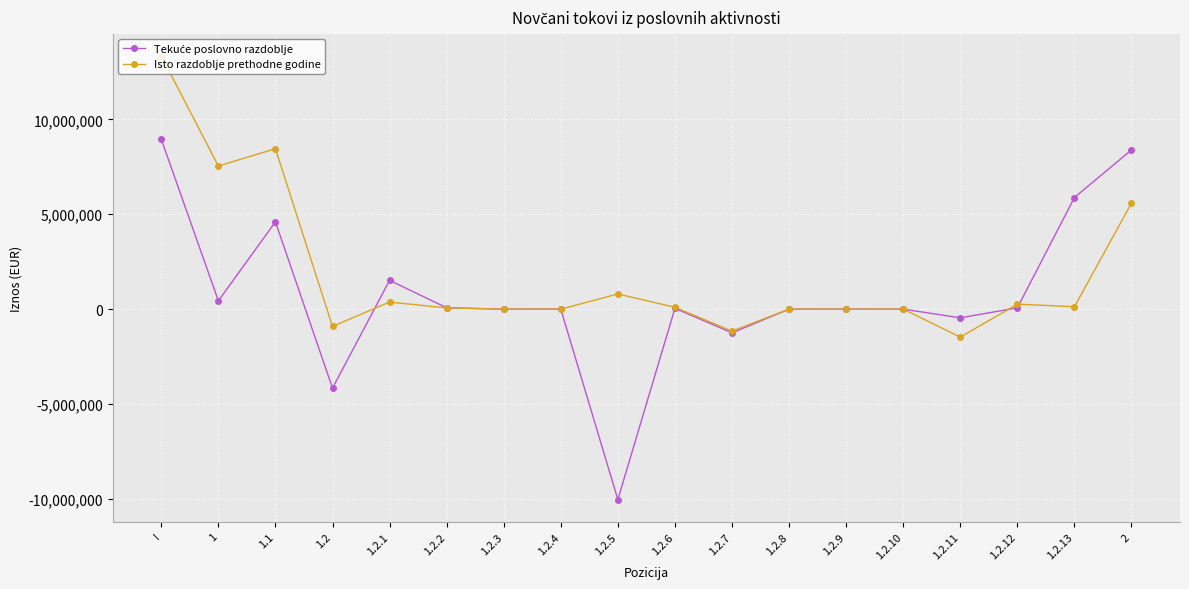

What is the minimum value shown in the chart?

-10036612